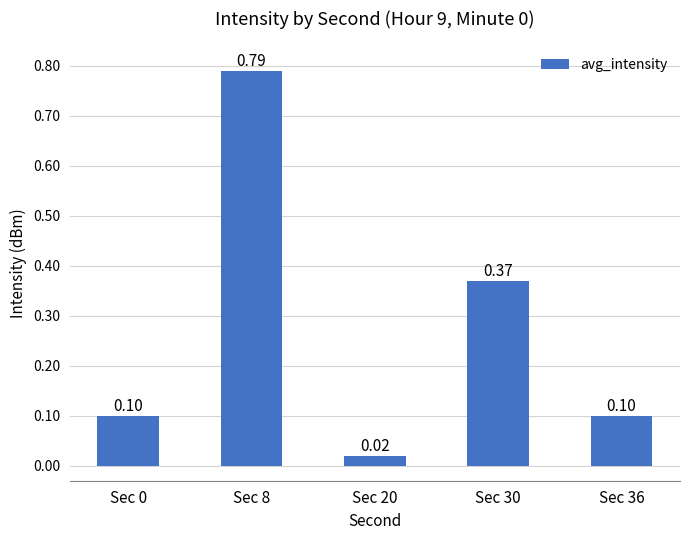

Which label corresponds to the smallest value in the chart?

Sec 20